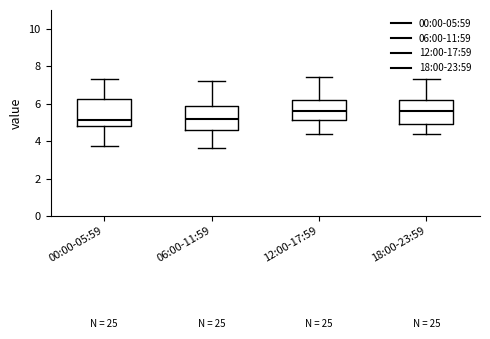

Where does the upper whisker of the box for 00:00-05:59 end on the y-axis? The values are not printed on the chart, so give them approximately, as read against the axis.

7.4